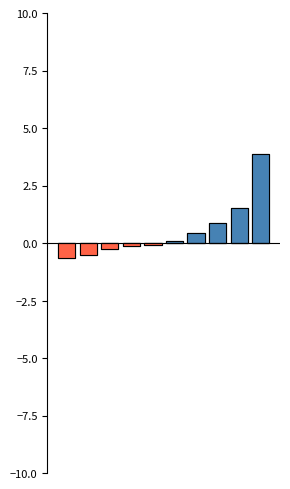

At which label is Above Mean DON closest to 1?

7